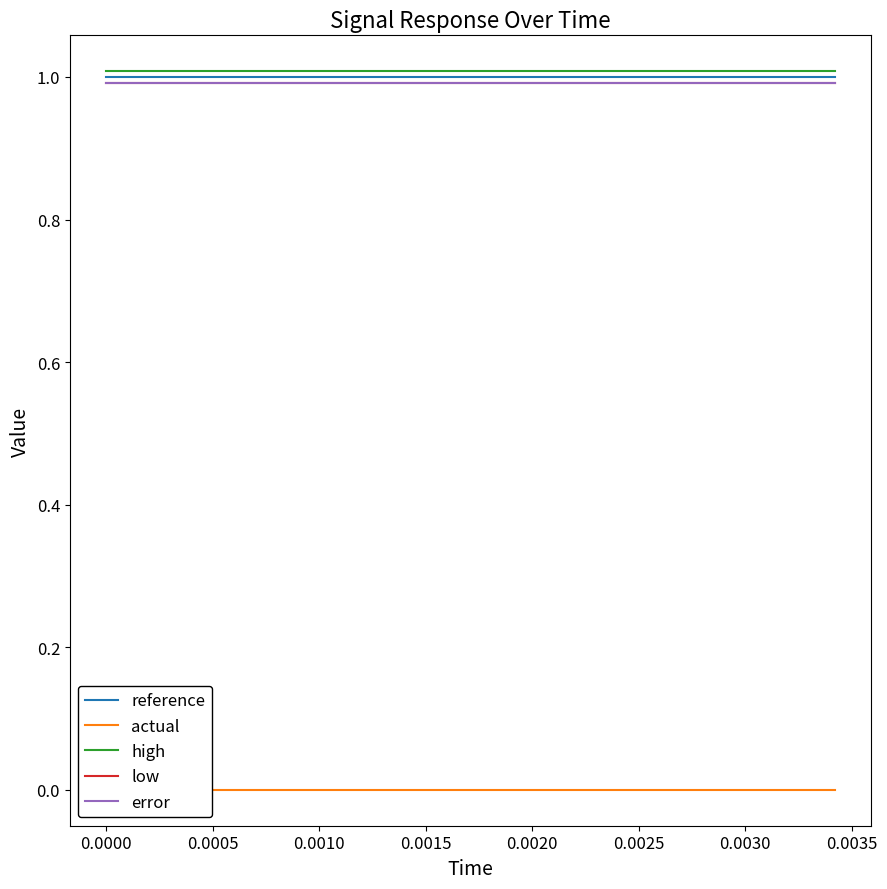

What are all the series names shown in the legend?

reference, actual, high, low, error